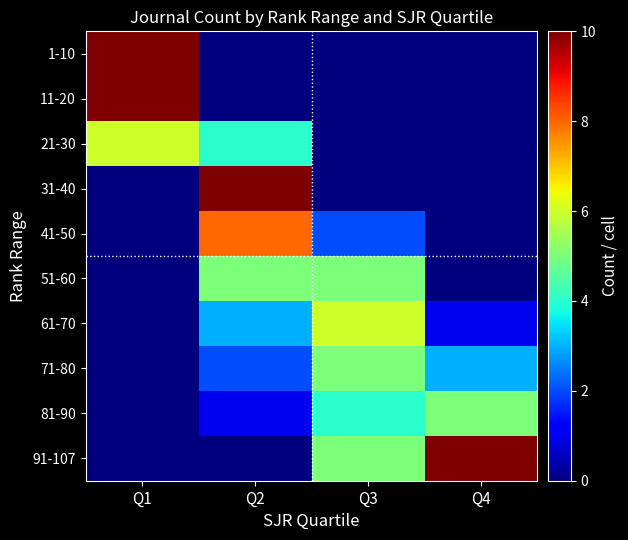

Between Q4 and Q1, which is larger?

Q1